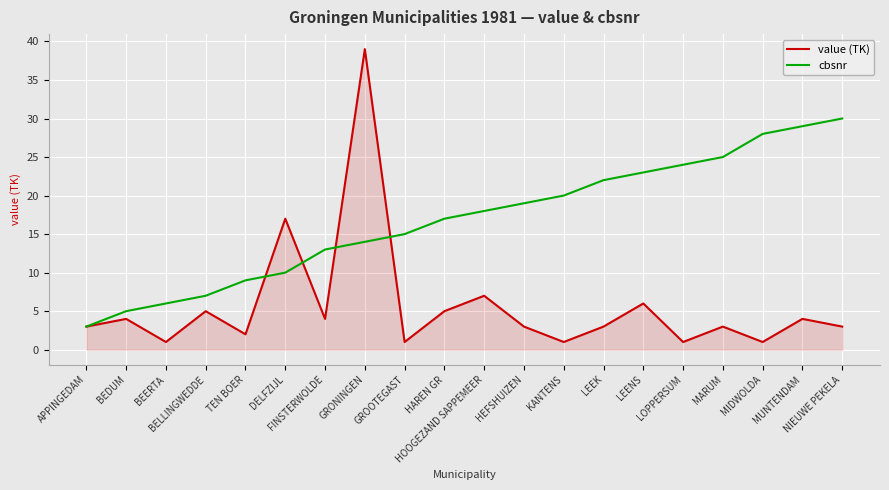

What is the highest value of the cbsnr series?

30